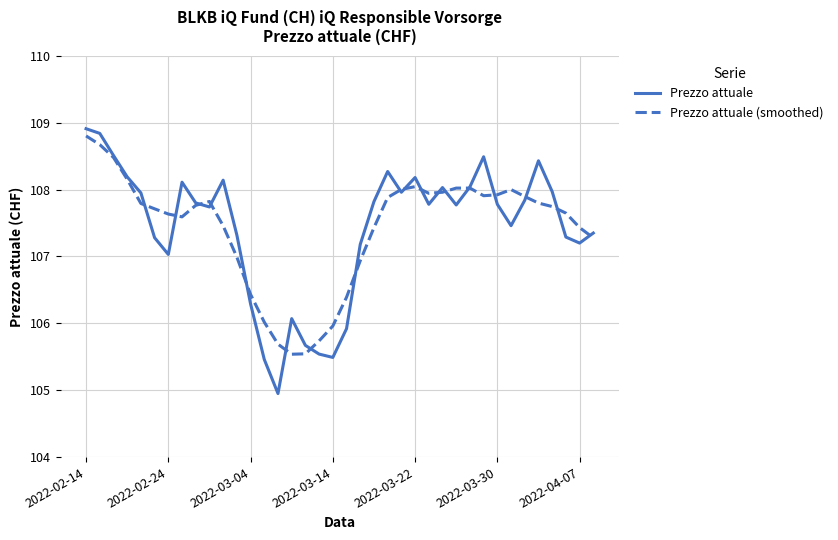

Which series has the widest spread of values?

Prezzo attuale